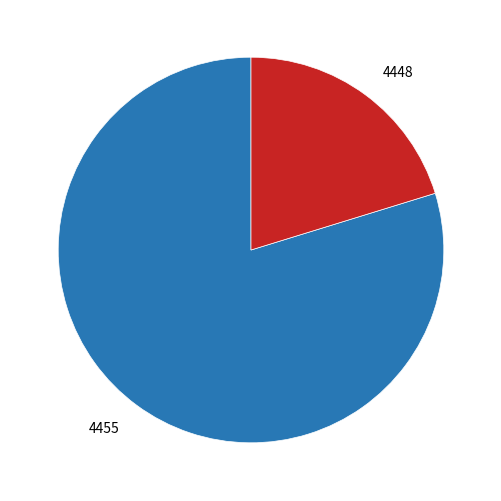

Rank the categories by value from lowest to highest.

4448, 4455